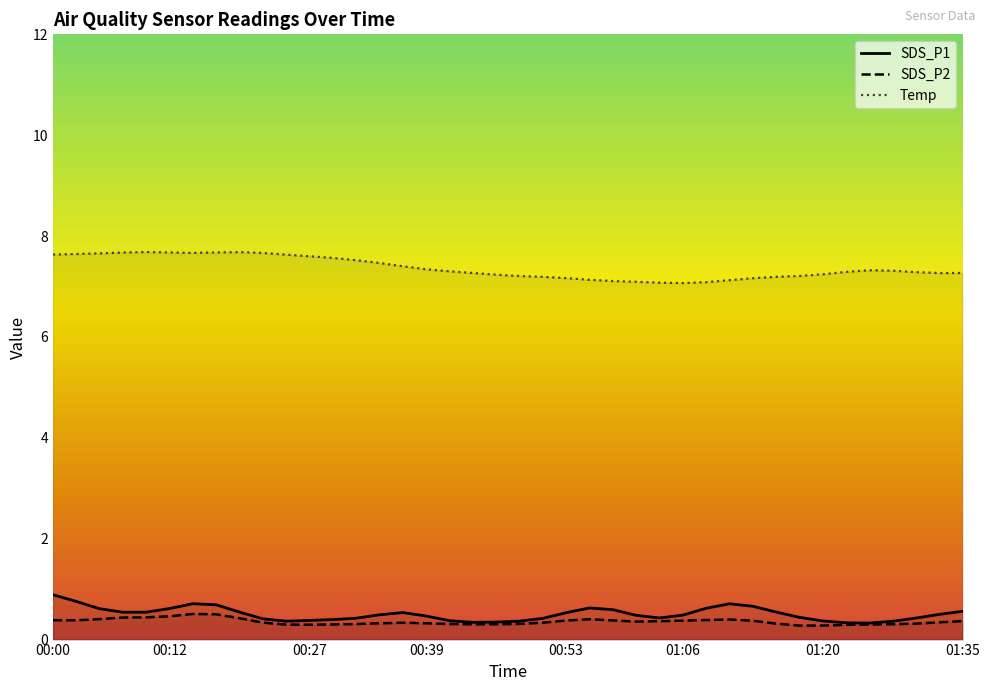

Which label corresponds to the smallest value in the chart?

00:22